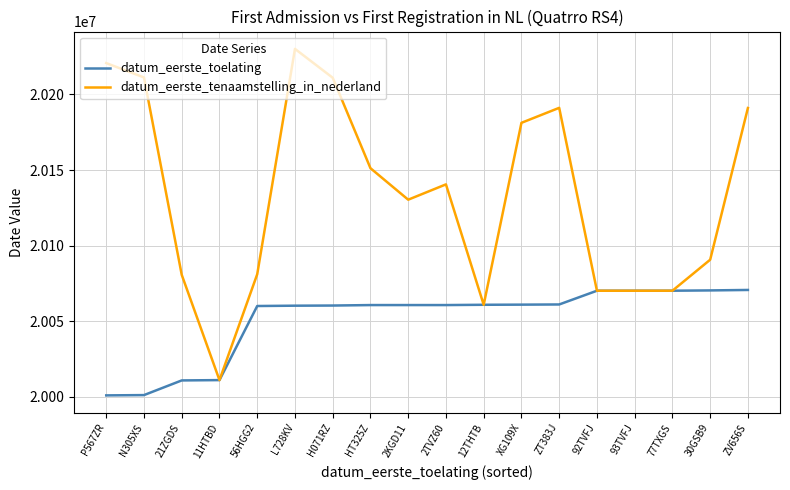

Is it true that datum_eerste_toelating equals 9873825 at 92TVFJ?

False